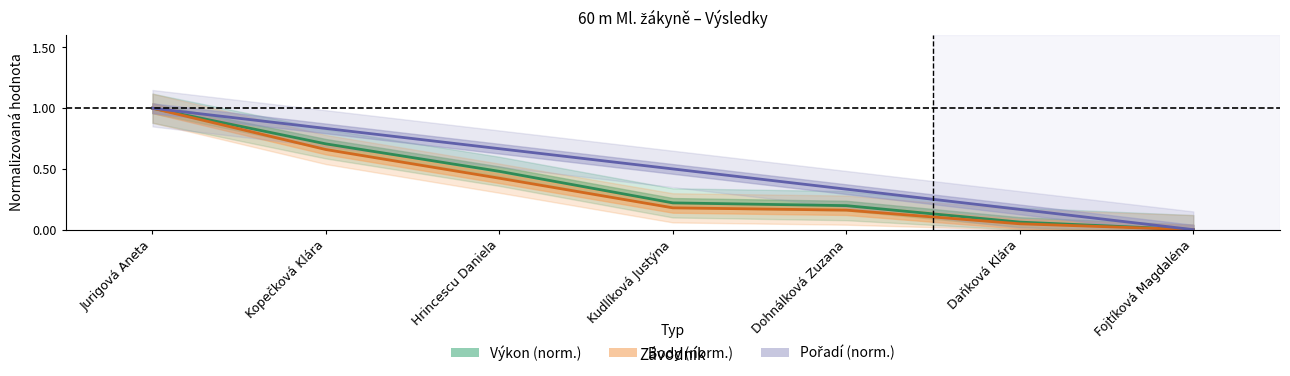

What is the maximum value for Výkon (inv. norm.)?

1.0